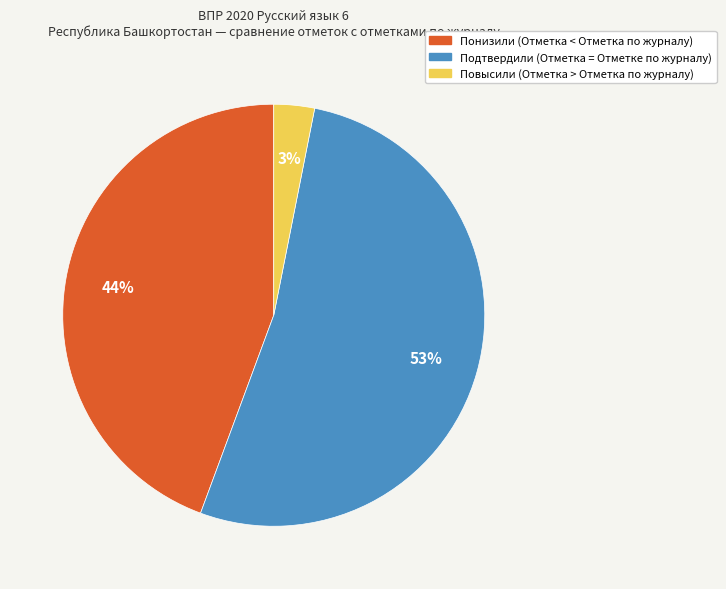

To the nearest percent, what percentage of the pie is Повысили (Отметка > Отметка по журналу)?

3%